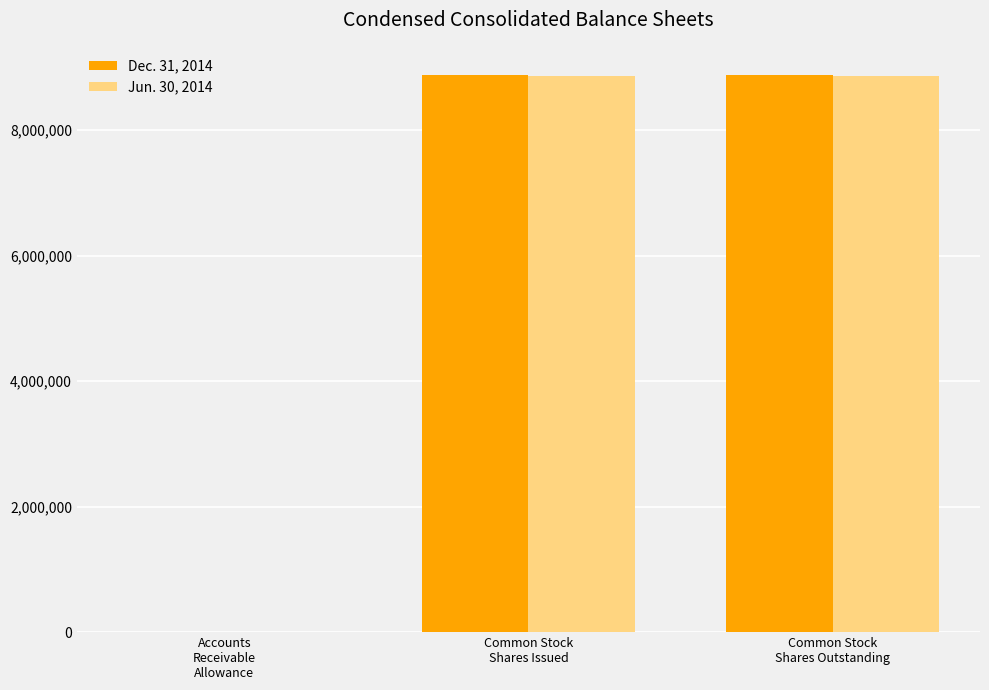

How many distinct data groups are displayed?

2